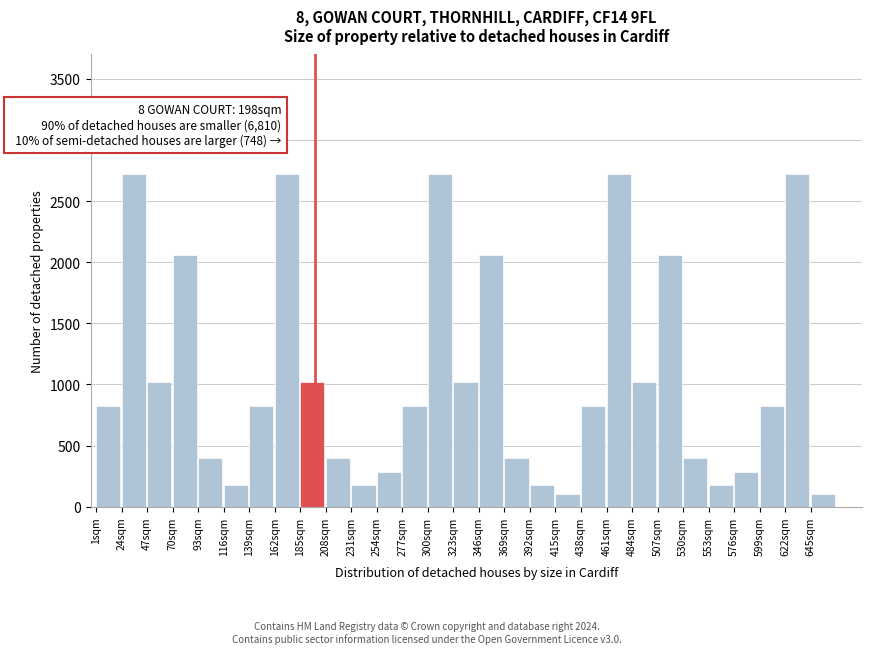

Reading left to right, list all the values displayed in this chart.

820	2720	1020	2060	400	180	820	2720	1020	400	180	280	820	2720	1020	2060	400	180	100	820	2720	1020	2060	400	180	280	820	2720	100